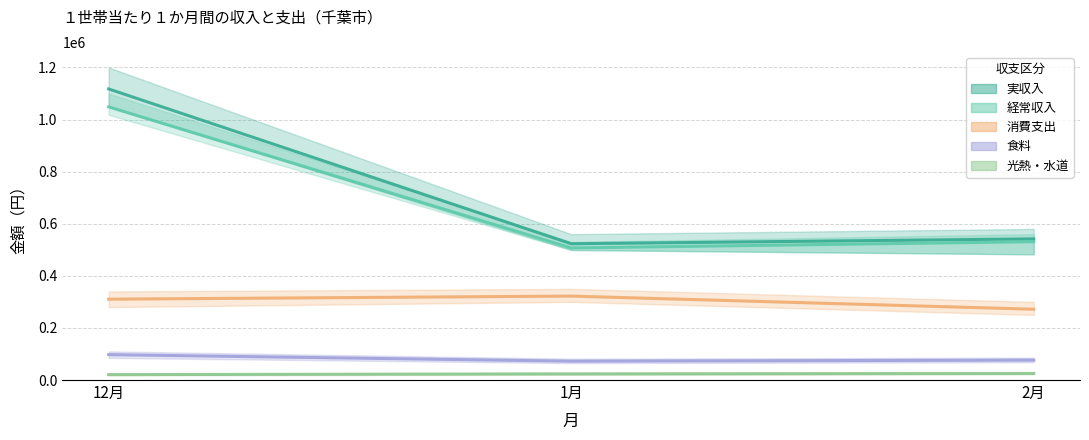

What is the label of the 3rd point from the right?

12月